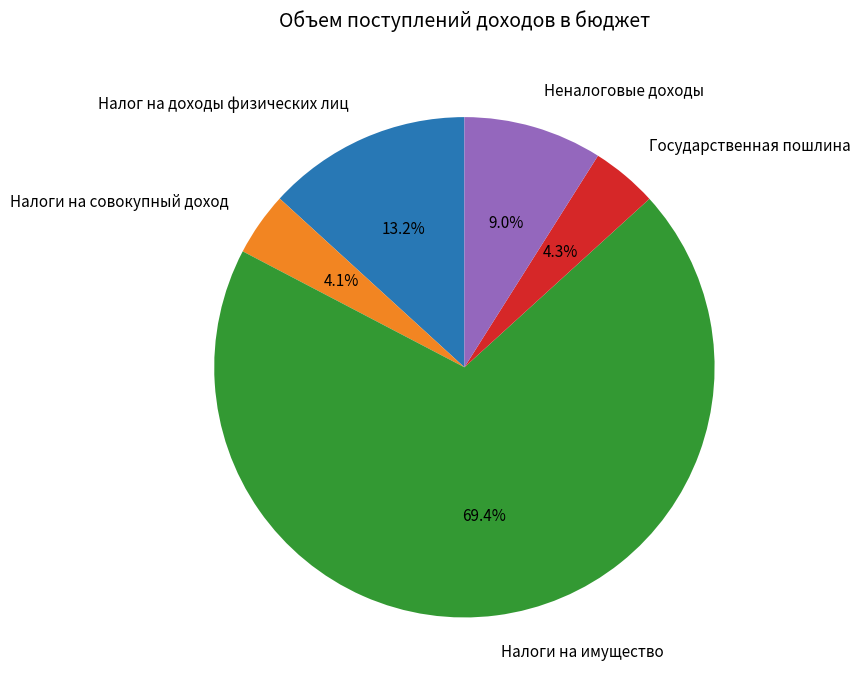

To the nearest percent, what is the combined percentage of Налоги на имущество and Налог на доходы физических лиц?

83%